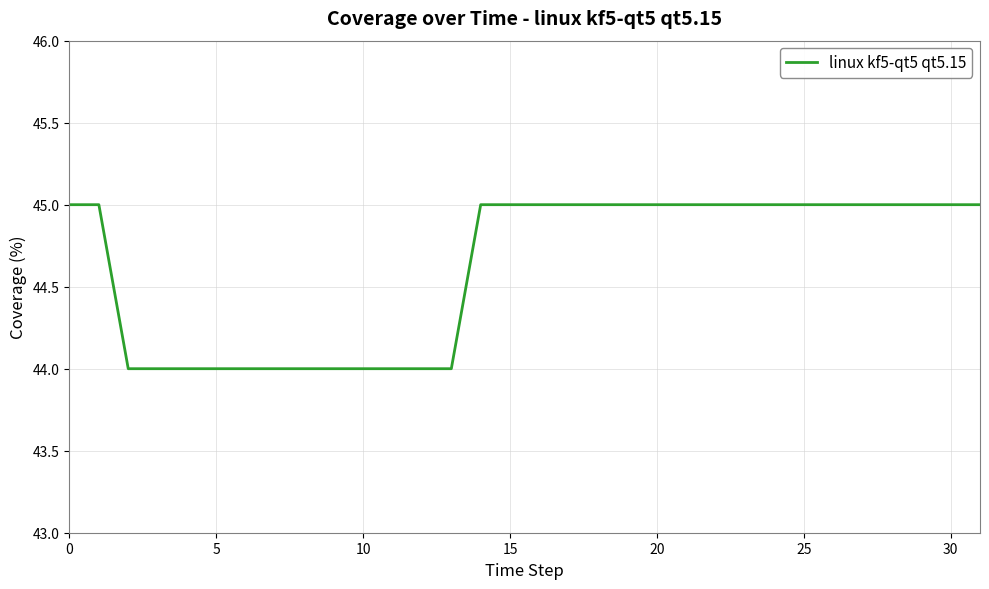

What is the greatest value displayed?

45